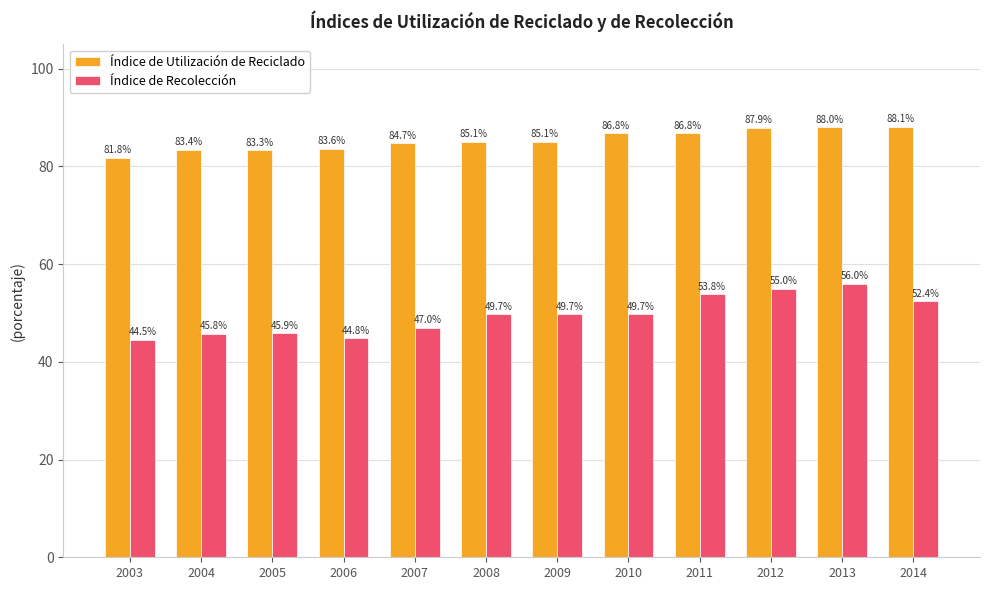

How many categories are shown in the chart?

12